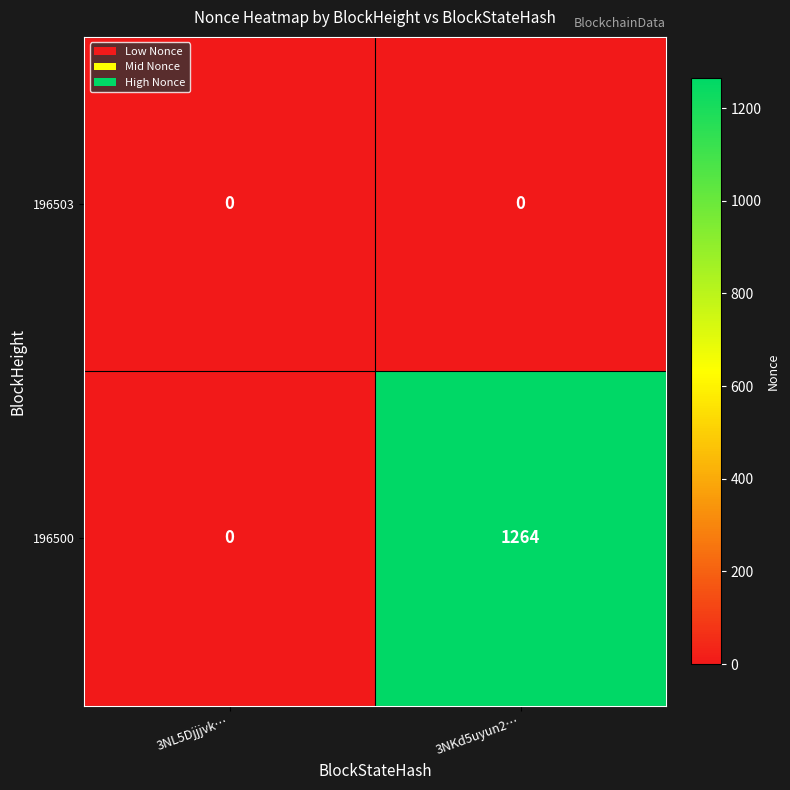

How many distinct data groups are displayed?

2